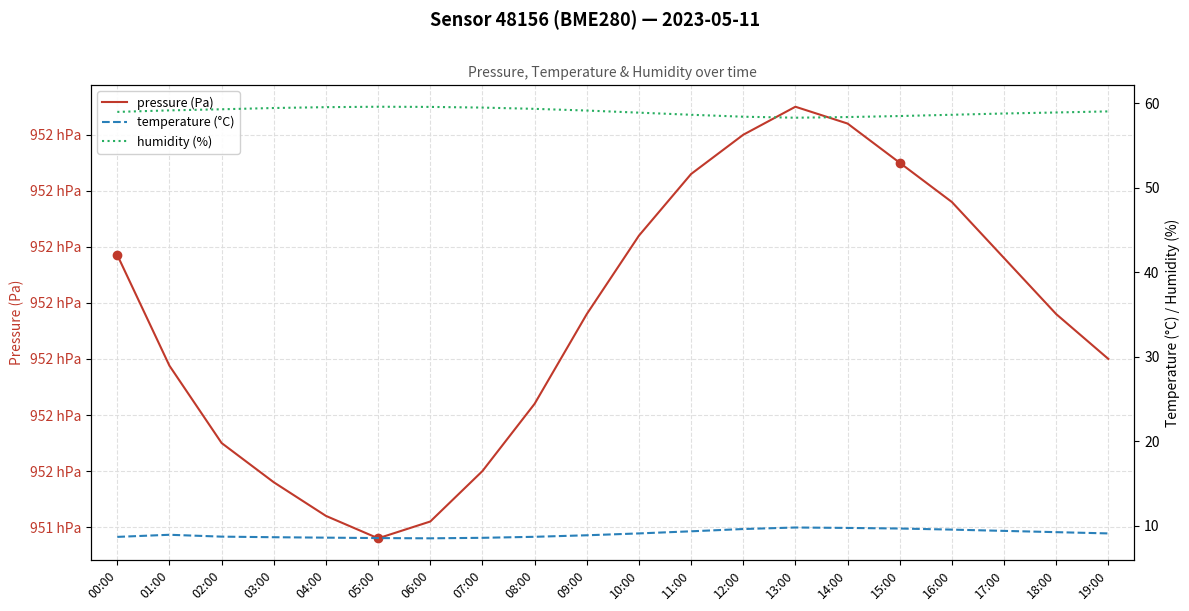

Reading right to left, extract all data points from this chart.

pressure (Pa): 19:00=95170.0	18:00=95178.0	17:00=95188.0	16:00=95198.0	15:00=95205.0	14:00=95212.0	13:00=95215.0	12:00=95210.0	11:00=95203.0	10:00=95192.0	09:00=95178.0	08:00=95162.0	07:00=95150.0	06:00=95141.0	05:00=95138.0	04:00=95142.0	03:00=95148.0	02:00=95155.0	01:00=95168.8	00:00=95188.5
temperature (°C): 19:00=9.1	18:00=9.2	17:00=9.4	16:00=9.6	15:00=9.7	14:00=9.8	13:00=9.8	12:00=9.6	11:00=9.3	10:00=9.1	09:00=8.9	08:00=8.7	07:00=8.6	06:00=8.5	05:00=8.6	04:00=8.6	03:00=8.7	02:00=8.7	01:00=8.9	00:00=8.7
humidity (%): 19:00=59.0	18:00=58.9	17:00=58.8	16:00=58.6	15:00=58.5	14:00=58.4	13:00=58.3	12:00=58.4	11:00=58.6	10:00=58.9	09:00=59.1	08:00=59.4	07:00=59.5	06:00=59.6	05:00=59.6	04:00=59.5	03:00=59.5	02:00=59.3	01:00=59.2	00:00=59.0